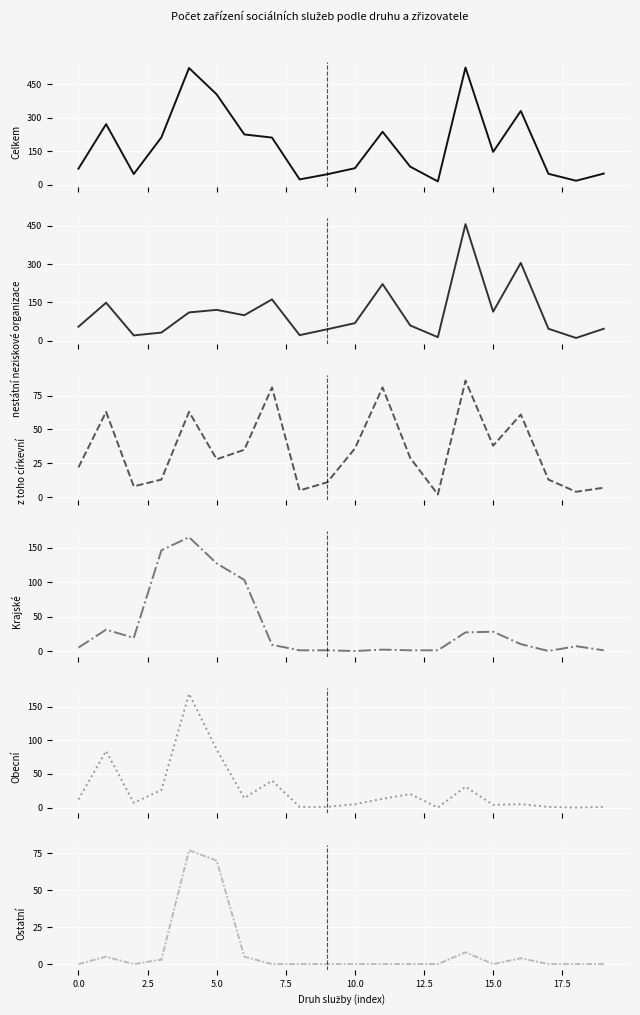

True or false: Ostatní and Obecní cross at least once.

False